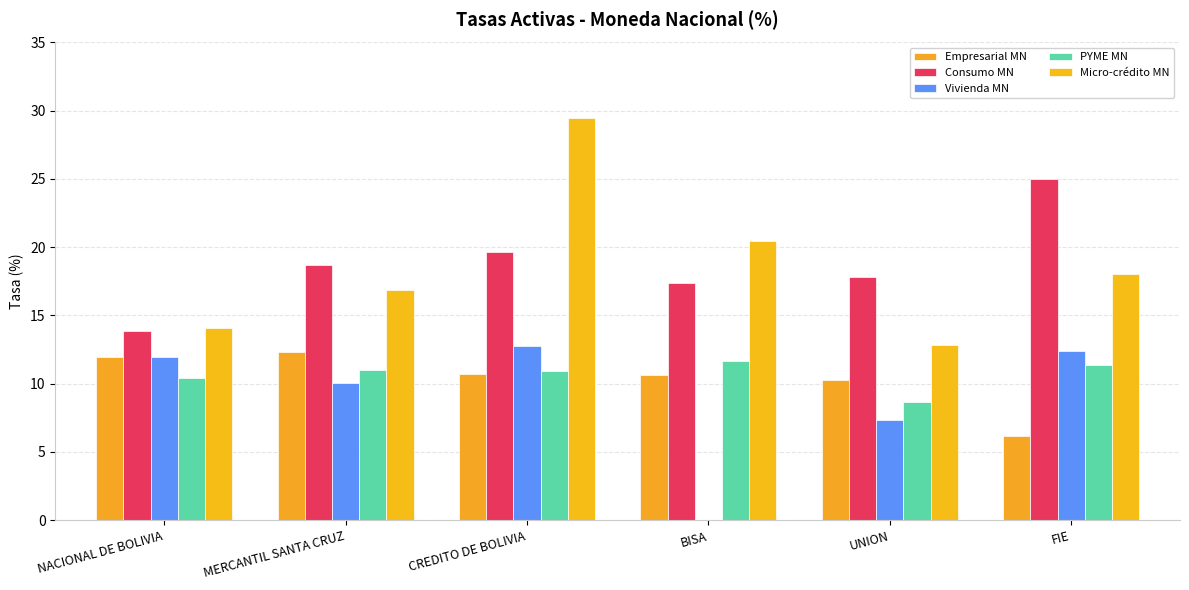

What is the difference between the PYME MN values at CREDITO DE BOLIVIA and NACIONAL DE BOLIVIA?

0.5